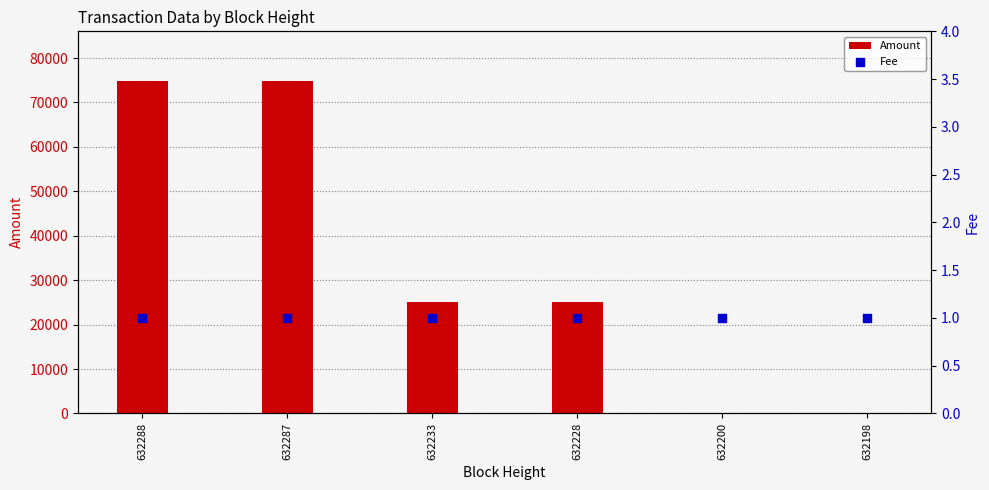

Which series contains the highest Y value?

Amount